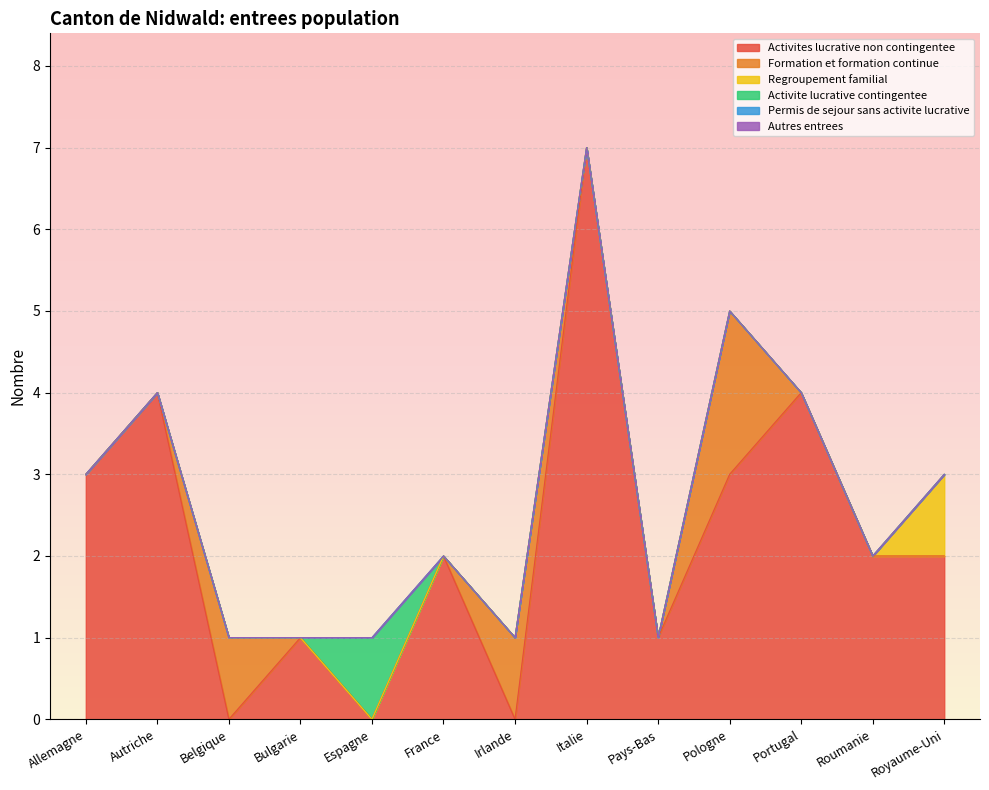

What are all the series names shown in the legend?

Activites lucrative non contingentee, Formation et formation continue, Regroupement familial, Activite lucrative contingentee, Permis de sejour sans activite lucrative, Autres entrees